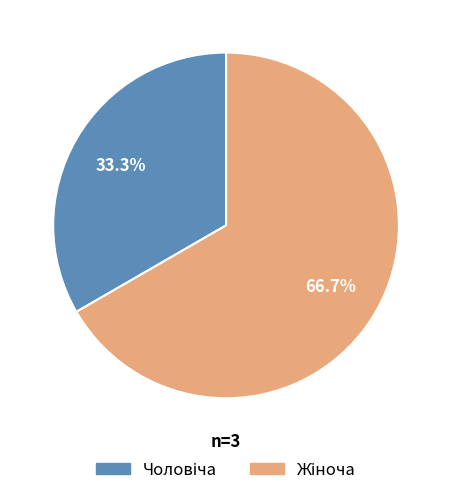

Is there any slice that represents more than half of the pie?

Yes